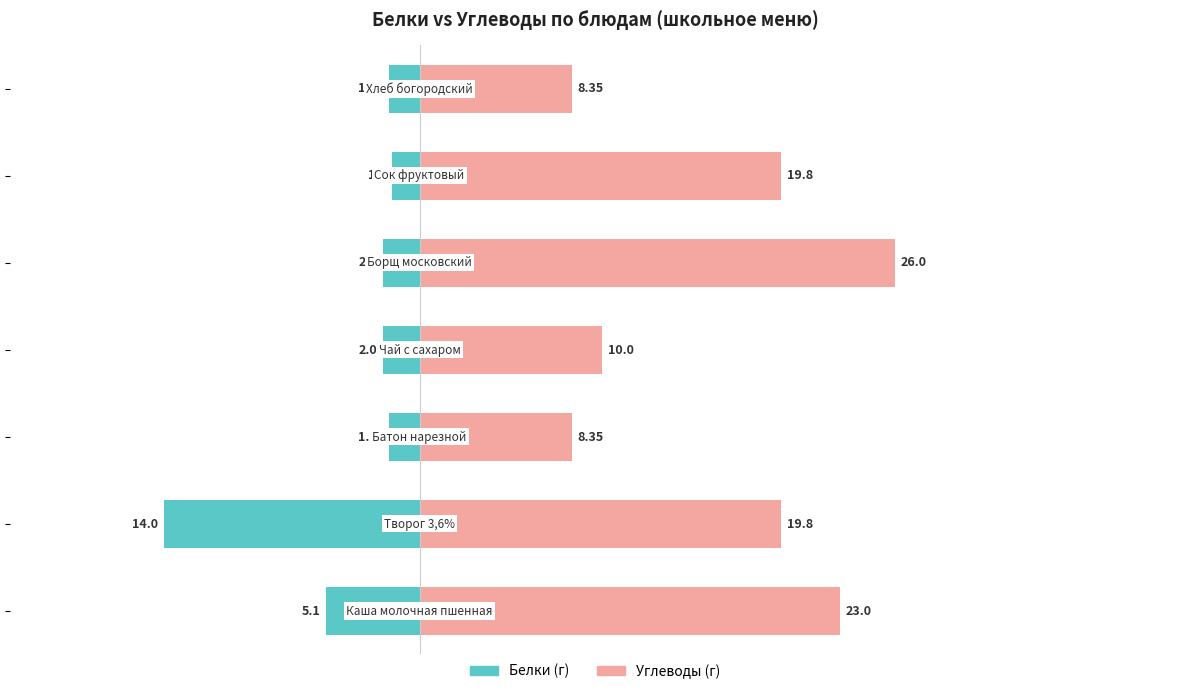

Reading right to left, list all the values displayed in this chart.

Белки: -1.6	-1.5	-2.0	-2.0	-1.6	-14.0	-5.1
Углеводы: 8.3	19.8	26.0	10.0	8.3	19.8	23.0